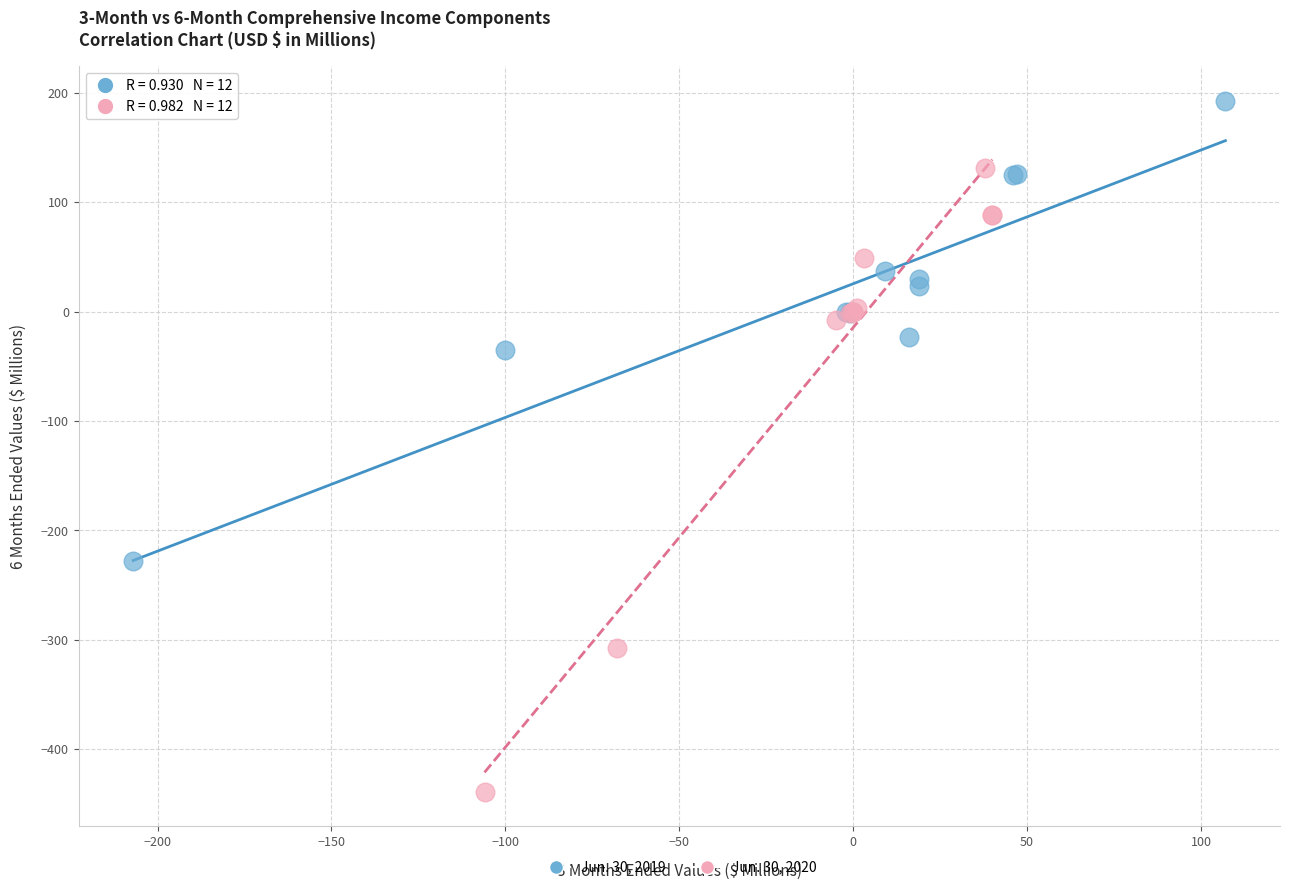

Which series contains the highest Y value?

Jun. 30, 2019